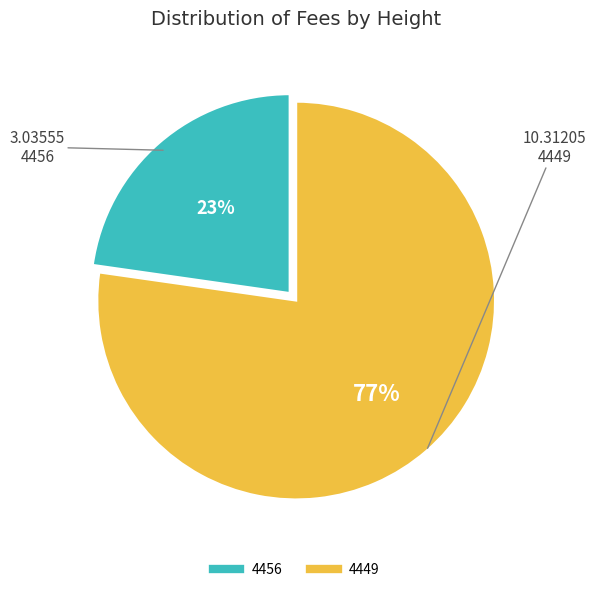

Is it true that 4456 is 8% of the pie?

False